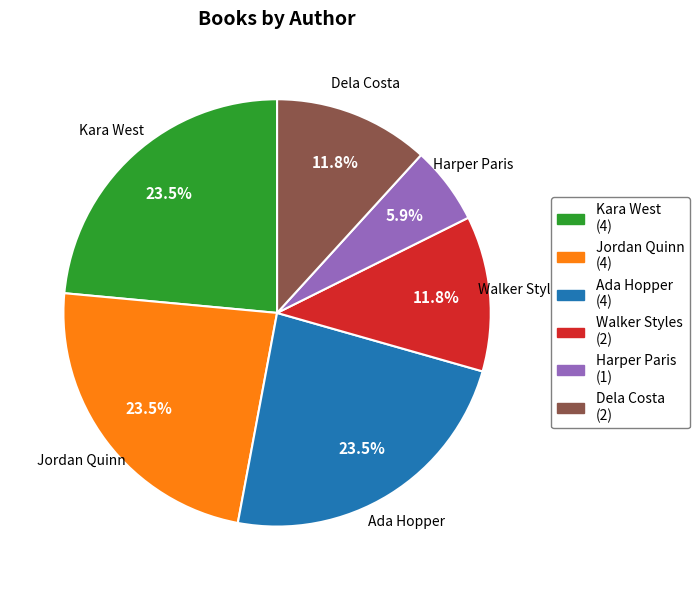

Which has a higher value, Harper Paris or Jordan Quinn?

Jordan Quinn